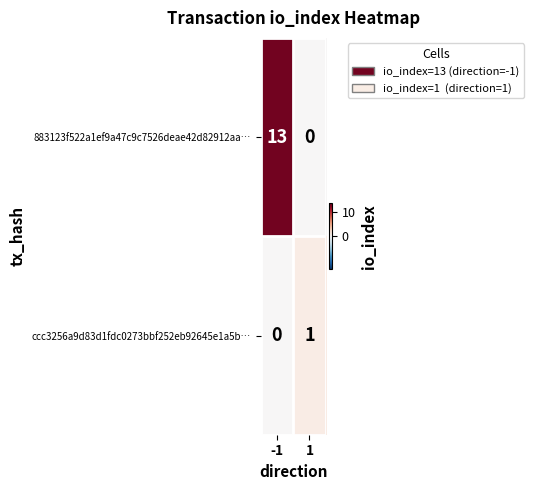

Which series has the widest spread of values?

883123f522a1ef9a47c9c7526deae42d82912aa…